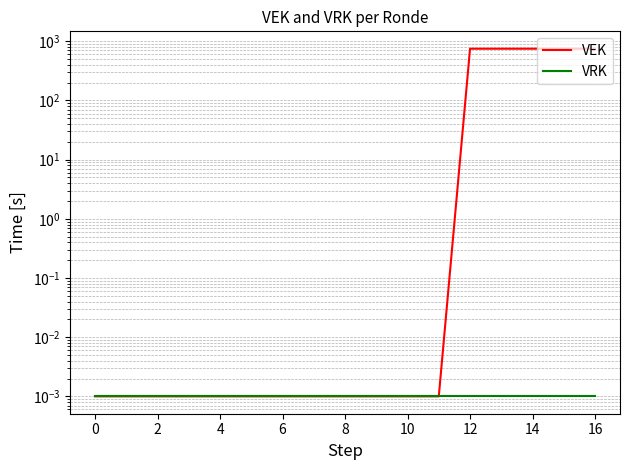

At how many categories does at least one series exceed 386?

5